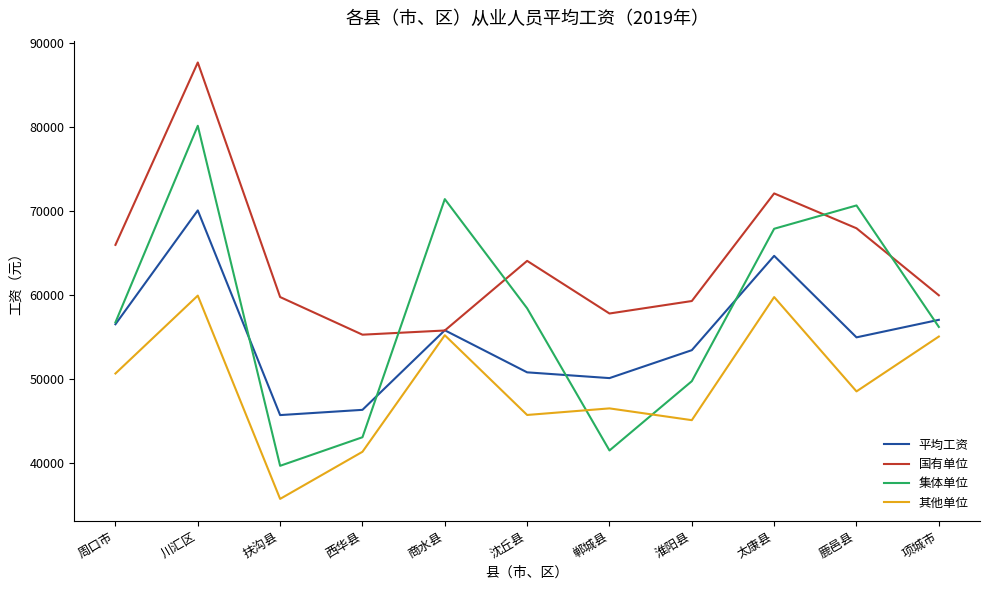

Is the value of 国有单位 at 郸城县 greater than the value of 其他单位 at 川汇区?

No